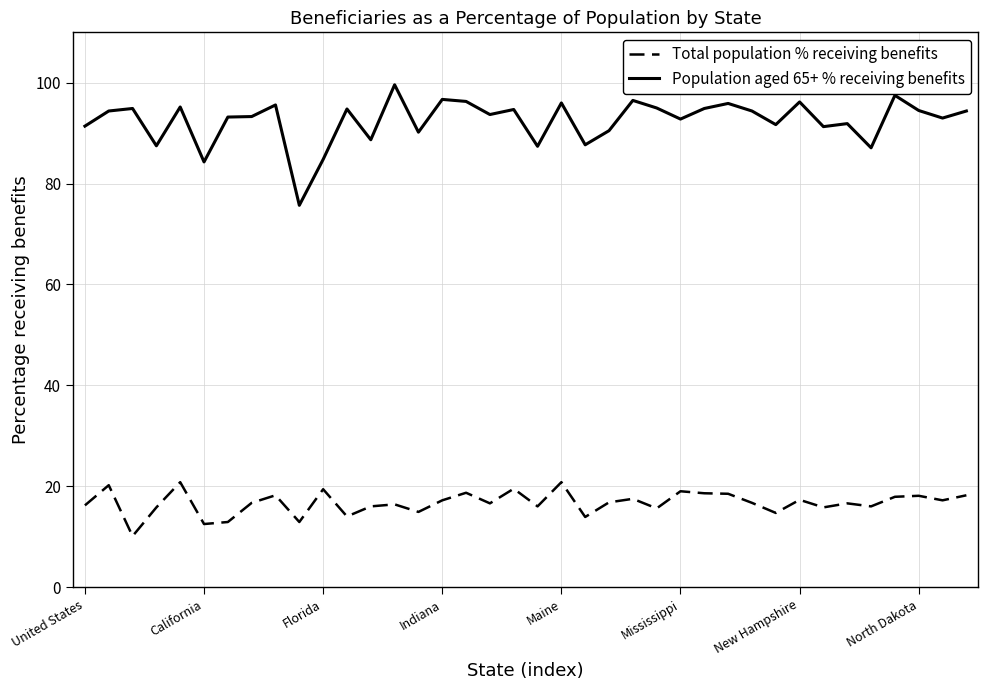

Which series has the largest total across all categories?

Population aged 65+ % receiving benefits